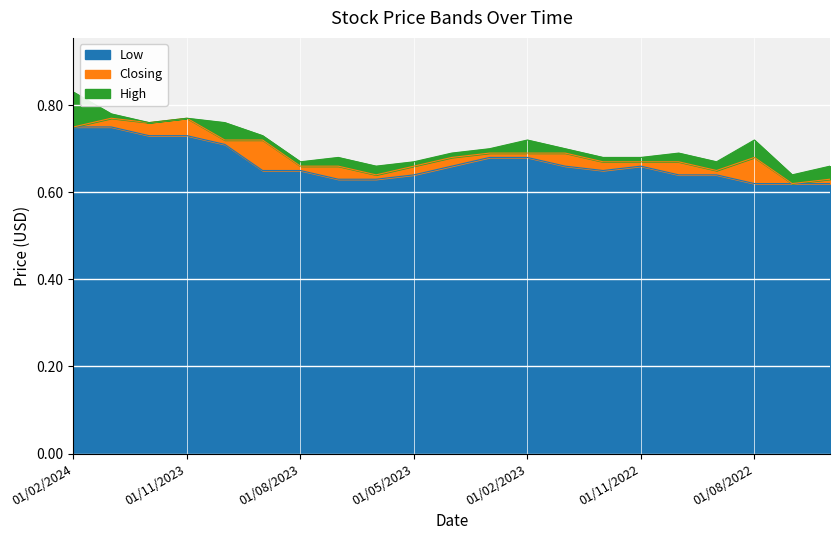

True or false: Low and High intersect in this chart.

False